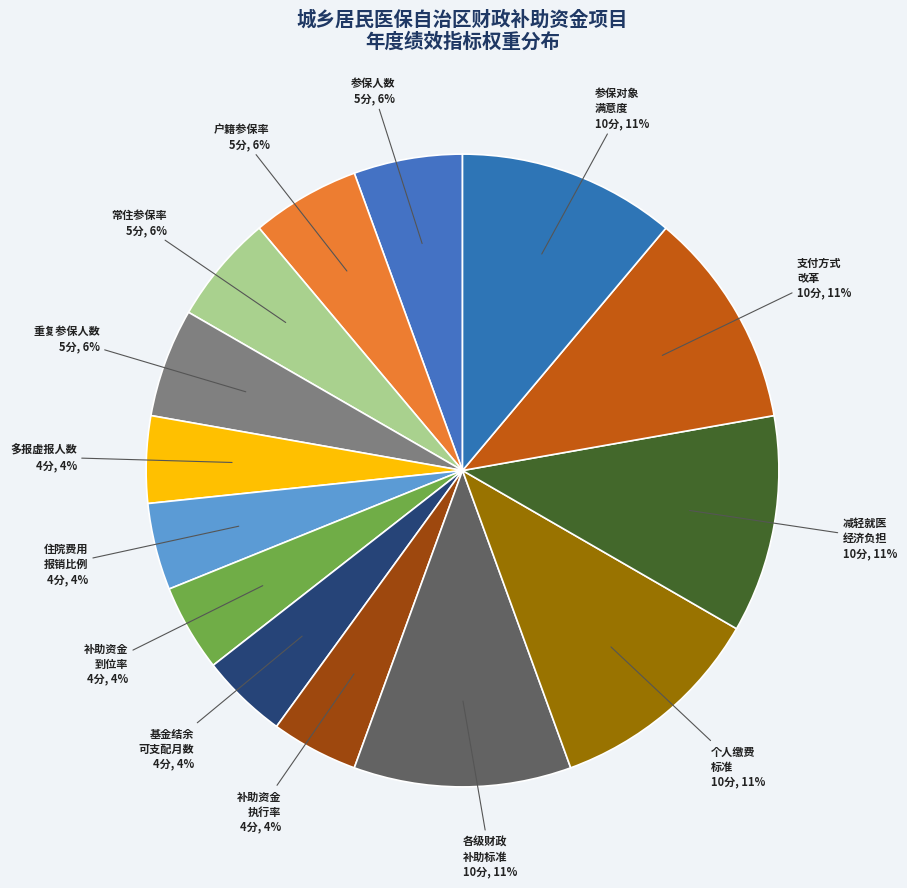

How many slices are in this pie chart?

14